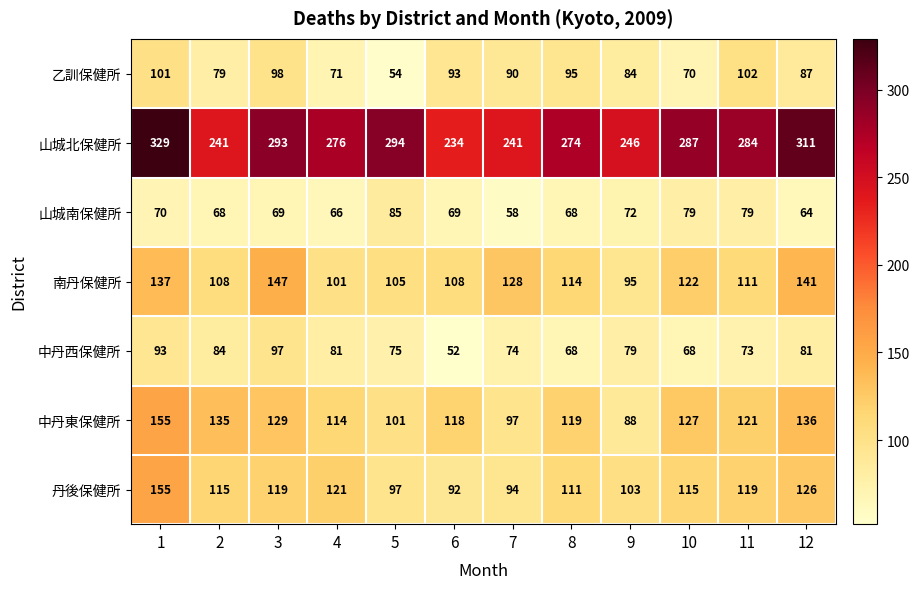

The 山城南保健所 series shows 66 at 4. True or false?

True